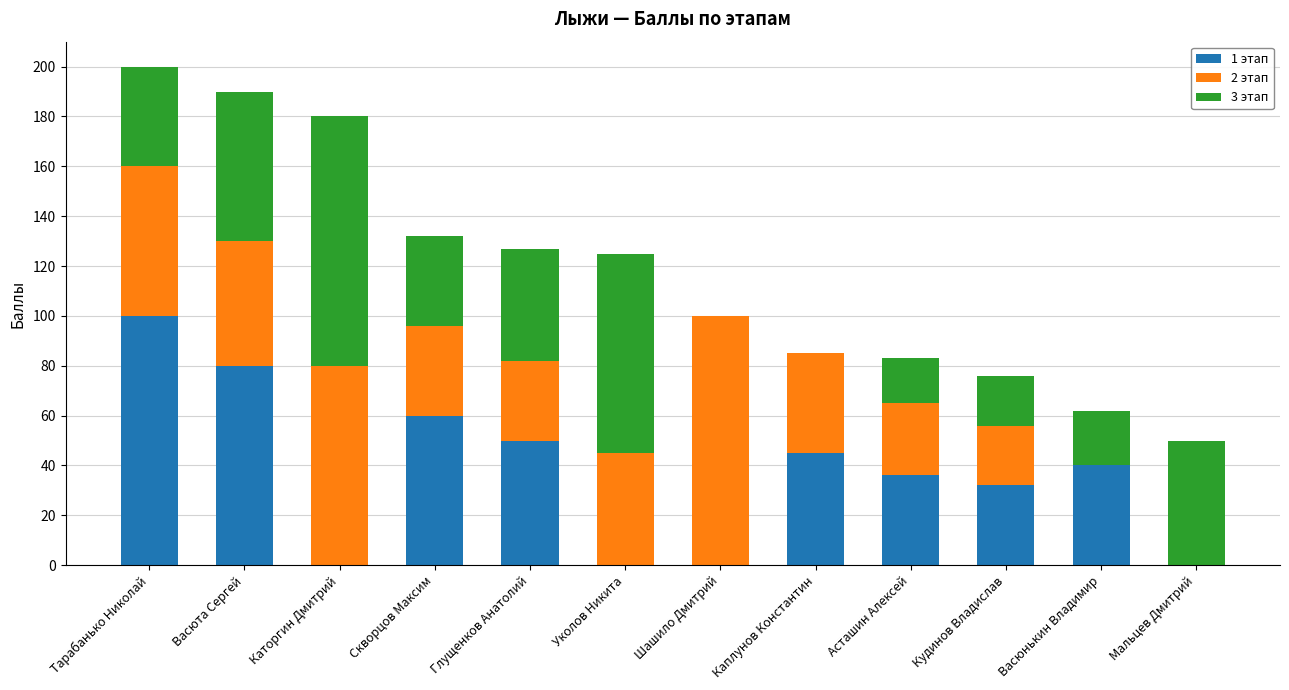

What is the total value across all series at Скворцов Максим?

132